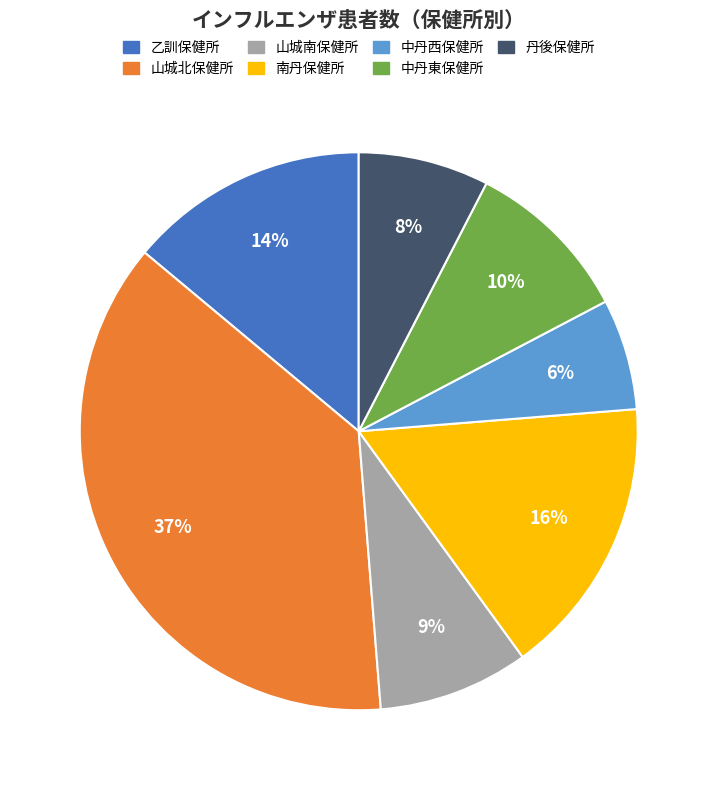

Does 丹後保健所 account for over 50% of the chart?

No